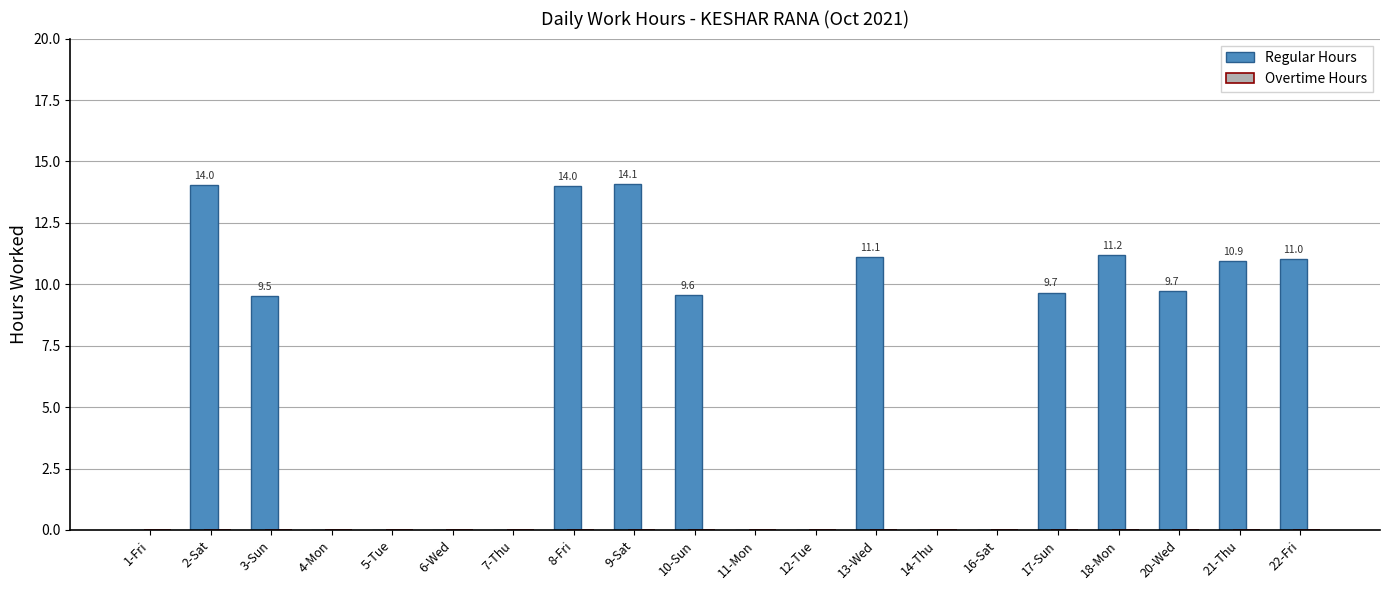

Which has a higher value, 16-Sat or 13-Wed?

13-Wed